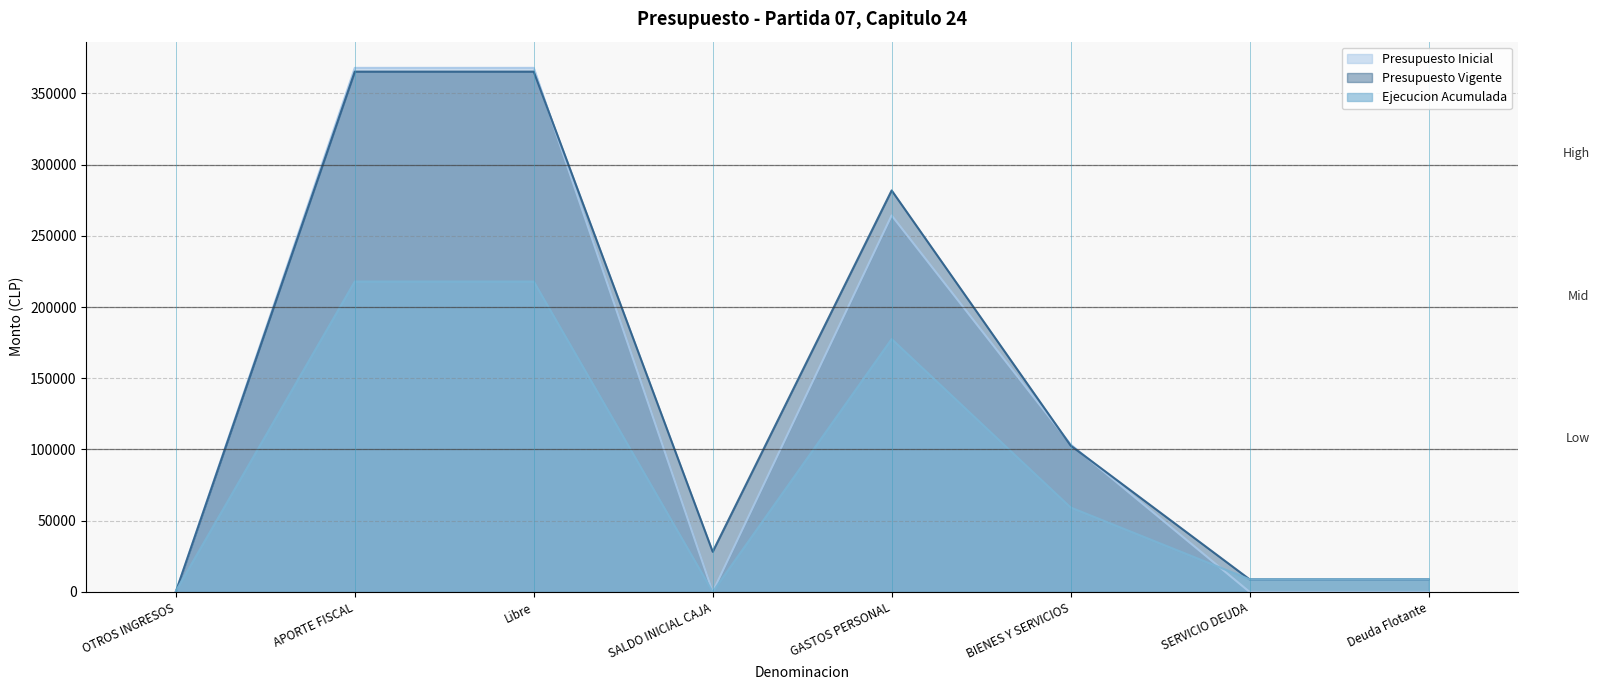

How many data points in Presupuesto Vigente are above 102786?

3